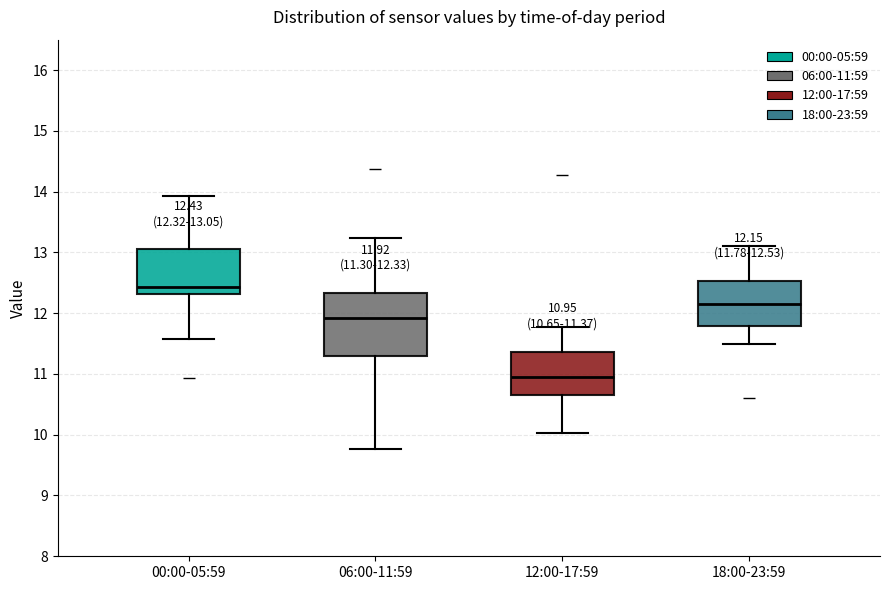

Which box has the highest median line?

00:00-05:59